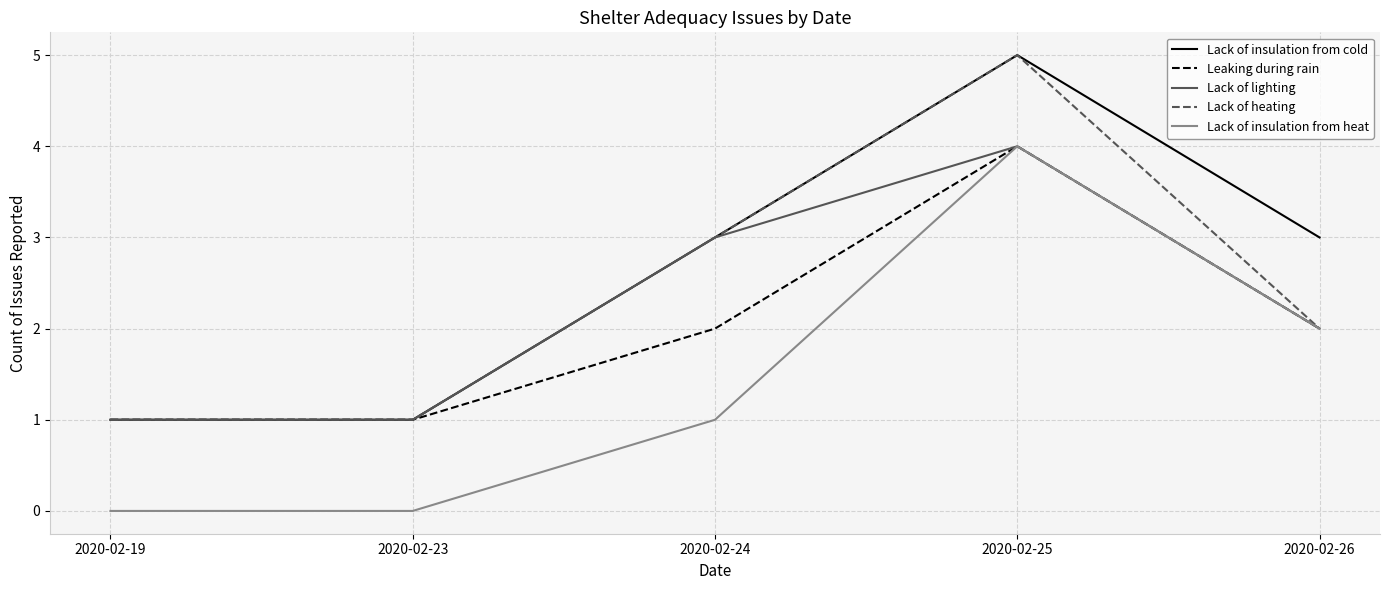

What value does the Lack of heating series have at 2020-02-26?

2